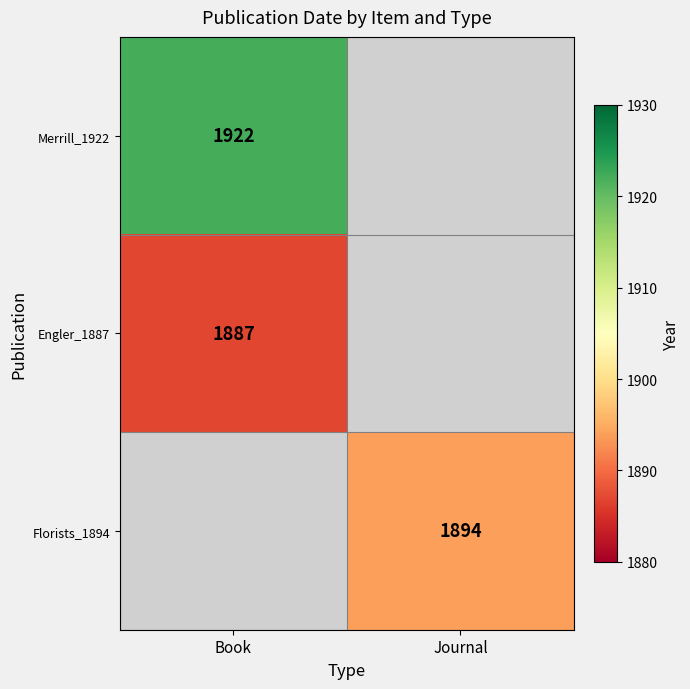

What is the minimum value shown in the chart?

1887.0